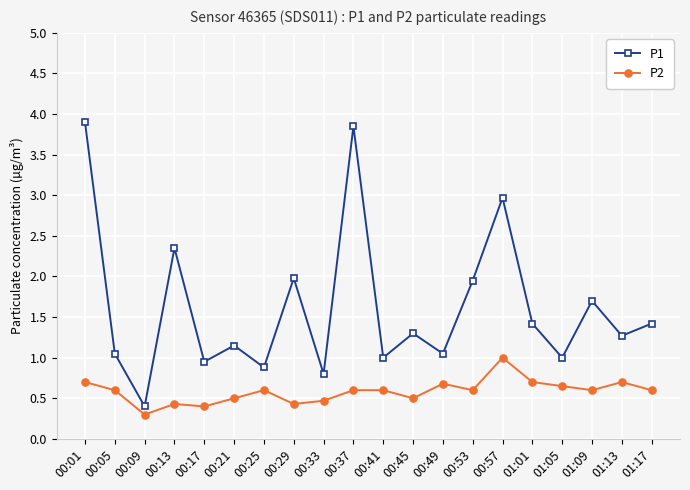

What is the maximum value for P2?

1.0